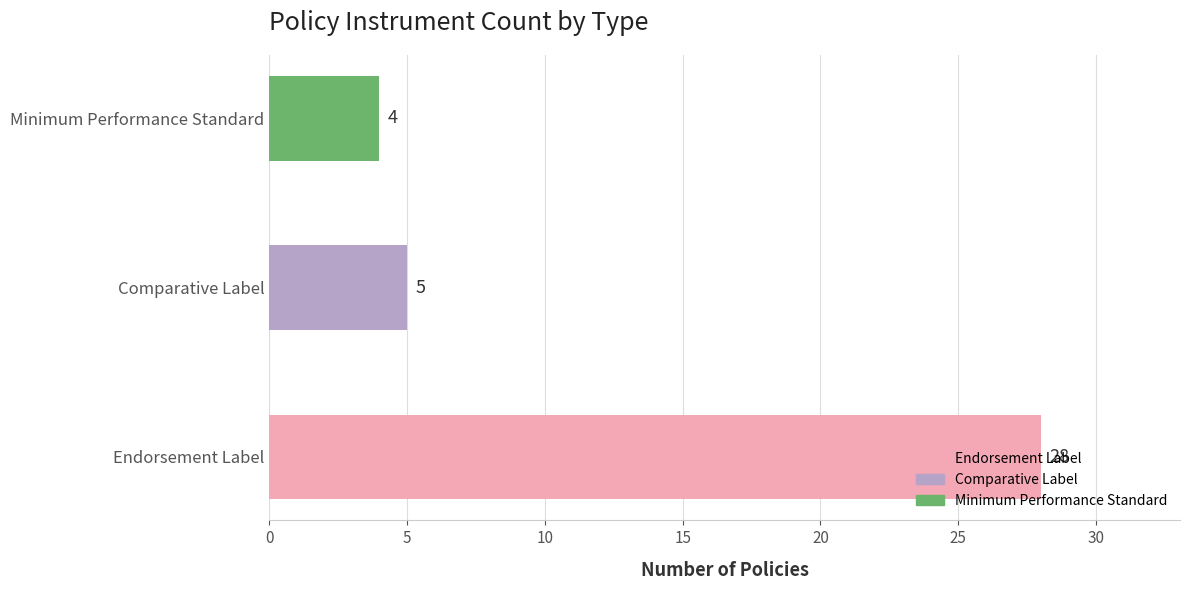

What is the maximum value shown in the chart?

28